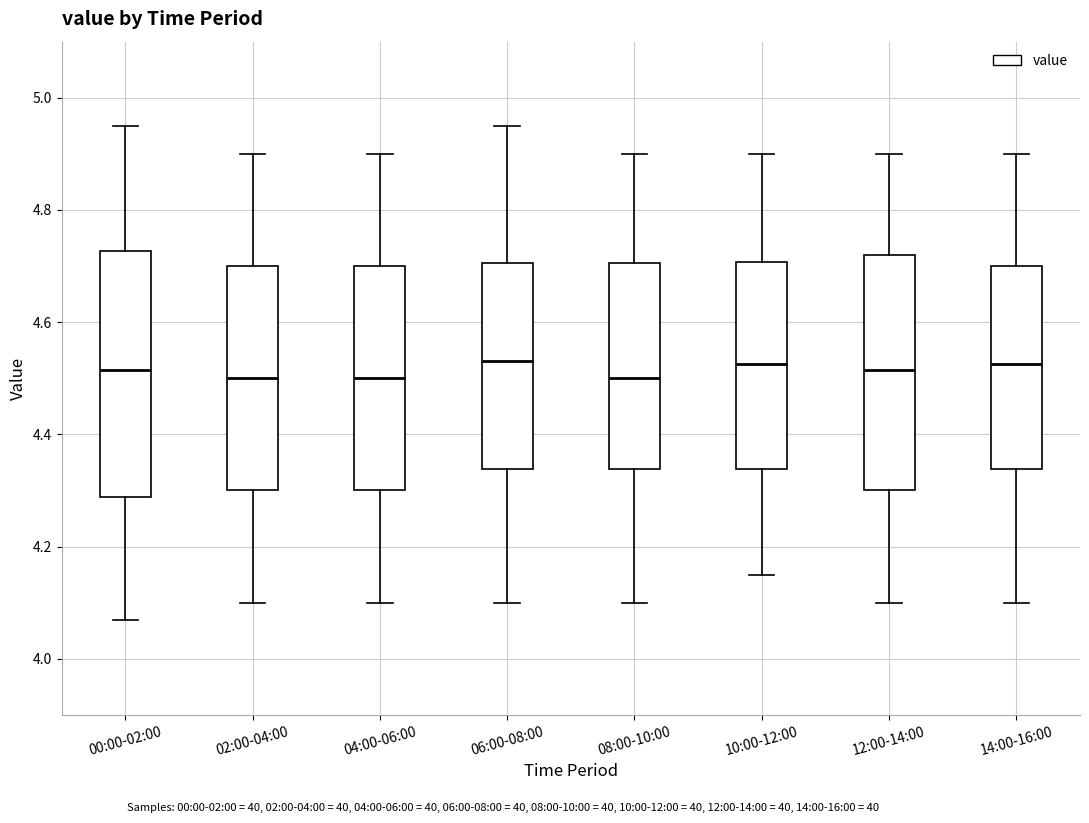

Which box is the tallest, from its lower edge to its upper edge?

00:00-02:00